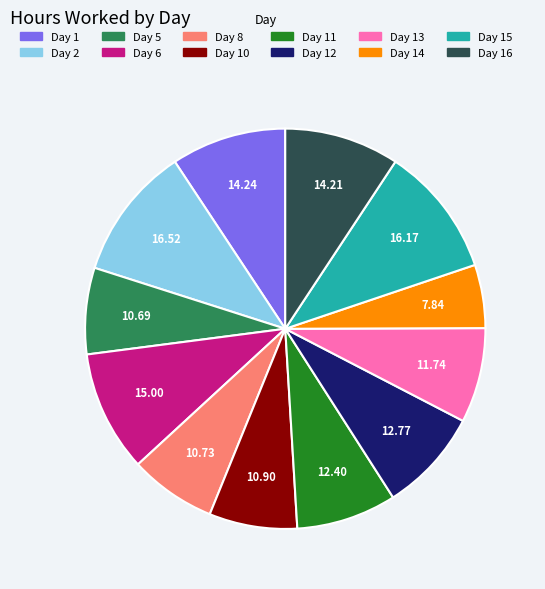

Is Day 10 the majority of the pie?

No